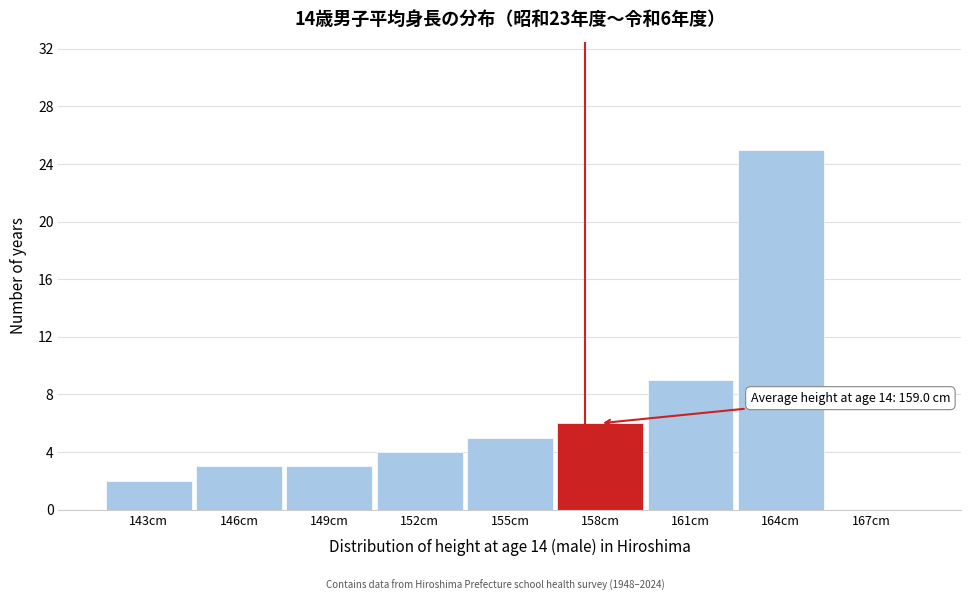

Reading left to right, extract all data points from this chart.

143cm=2	146cm=3	149cm=3	152cm=4	155cm=5	158cm=6	161cm=9	164cm=25	167cm=0